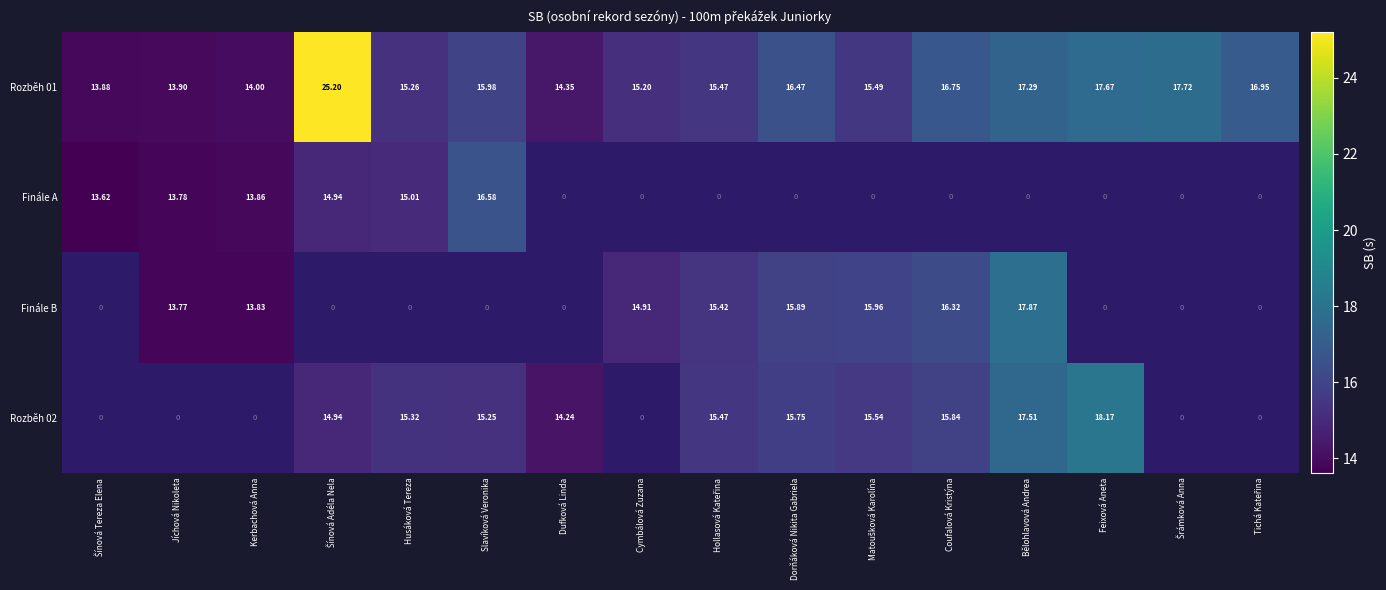

What is the difference between the maximum and minimum values in the Rozběh 01 series?

11.3